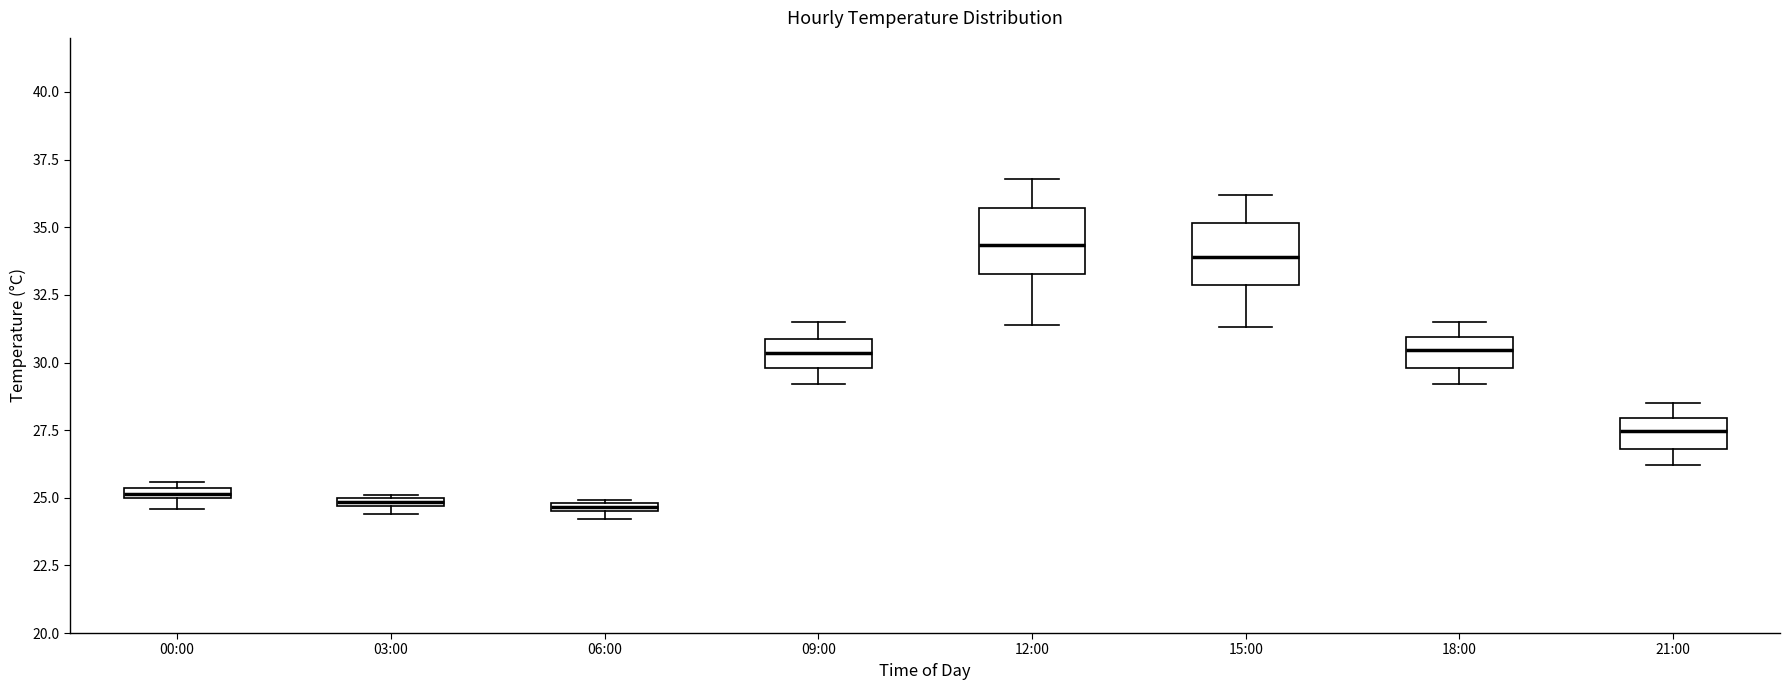

Where is the upper edge of the box for 15:00 on the y-axis? The values are not printed on the chart, so give them approximately, as read against the axis.

35.0